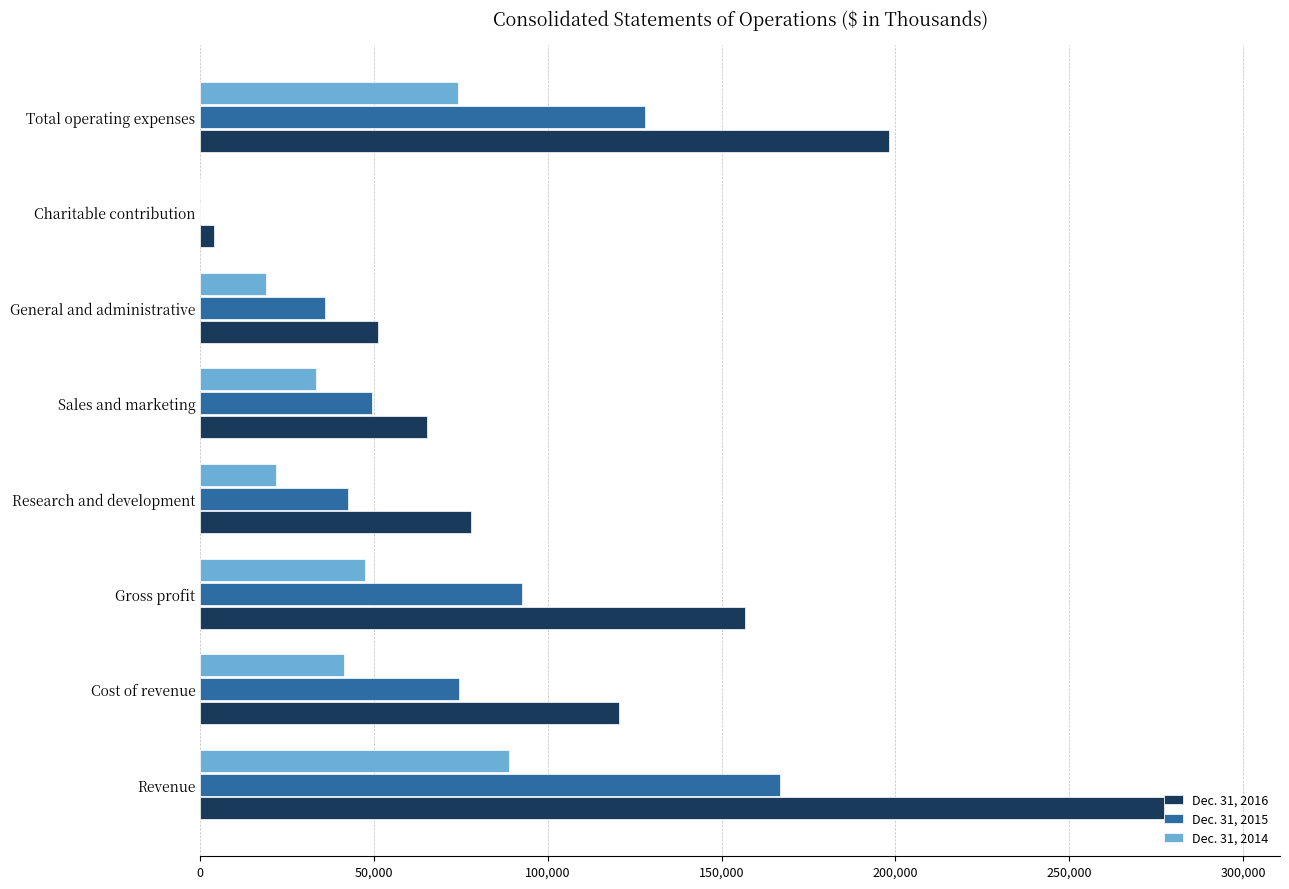

The value of Dec. 31, 2015 at Revenue is 166919. True or false?

True